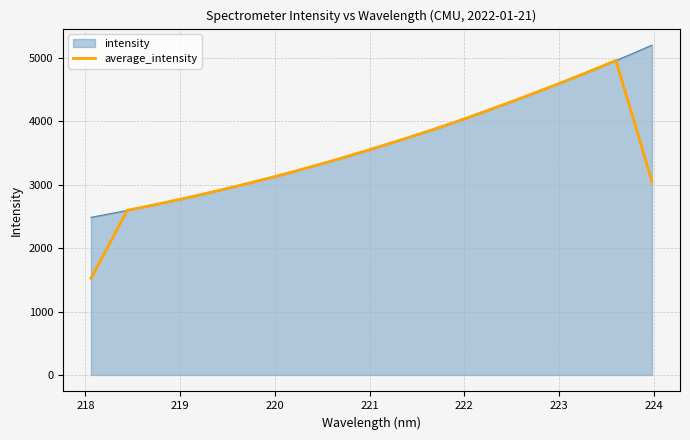

List the series in order of their peak value, lowest first.

average_intensity, intensity